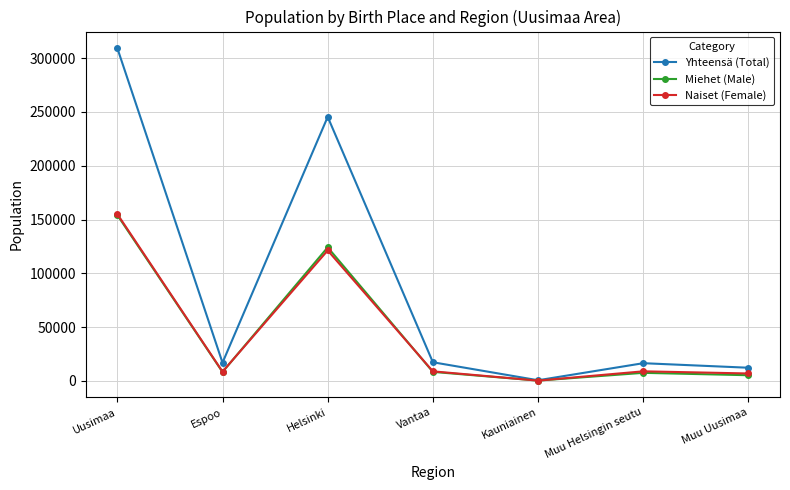

At which category is the sum across all series the highest?

Uusimaa